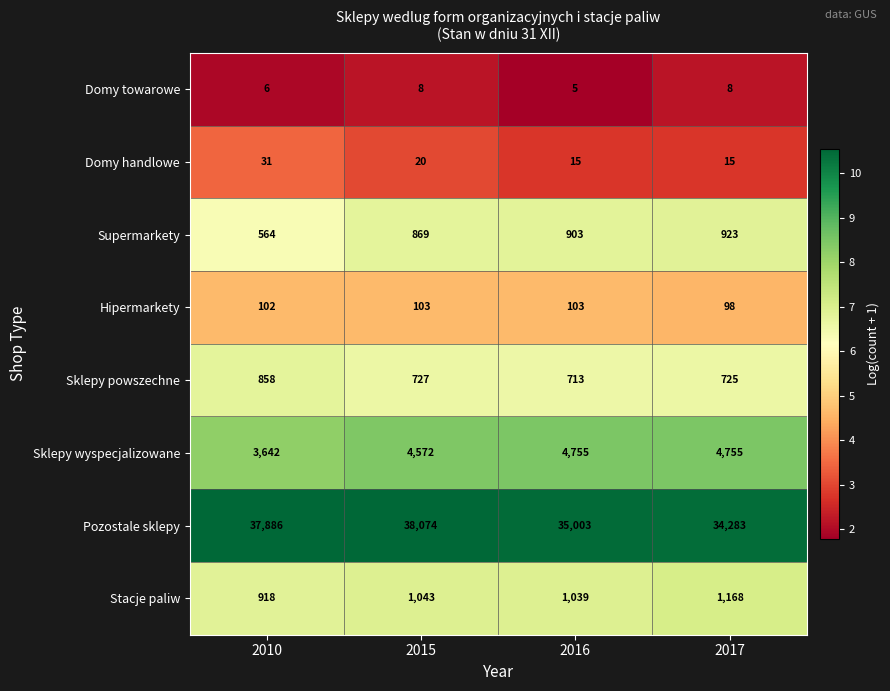

Is it true that Sklepy wyspecjalizowane equals 3642 at 2010?

True